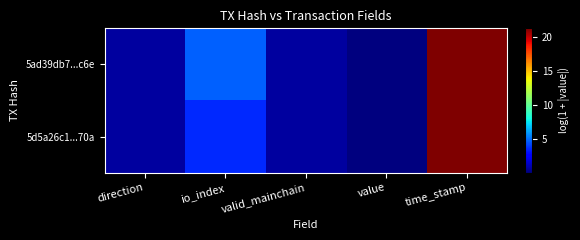

At which category is the sum across all series the highest?

time_stamp